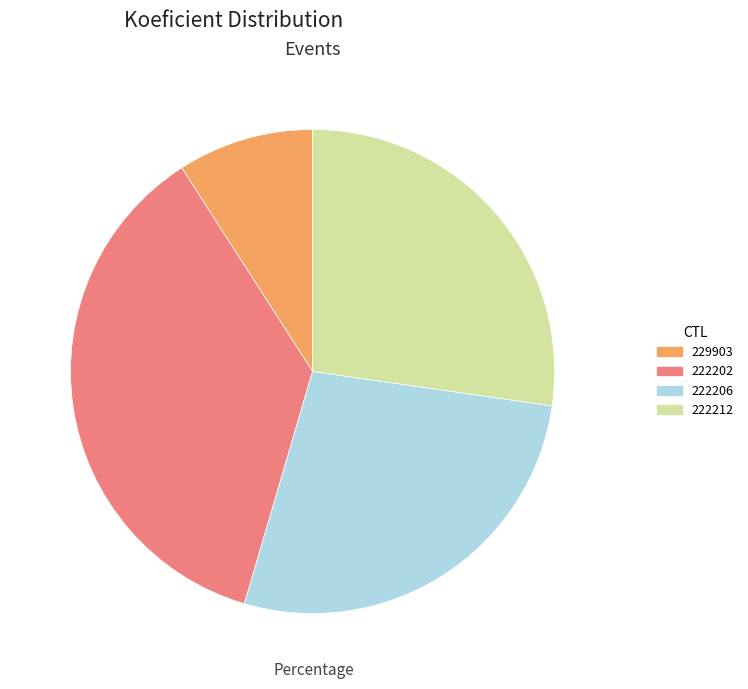

Does any single category account for the majority?

No